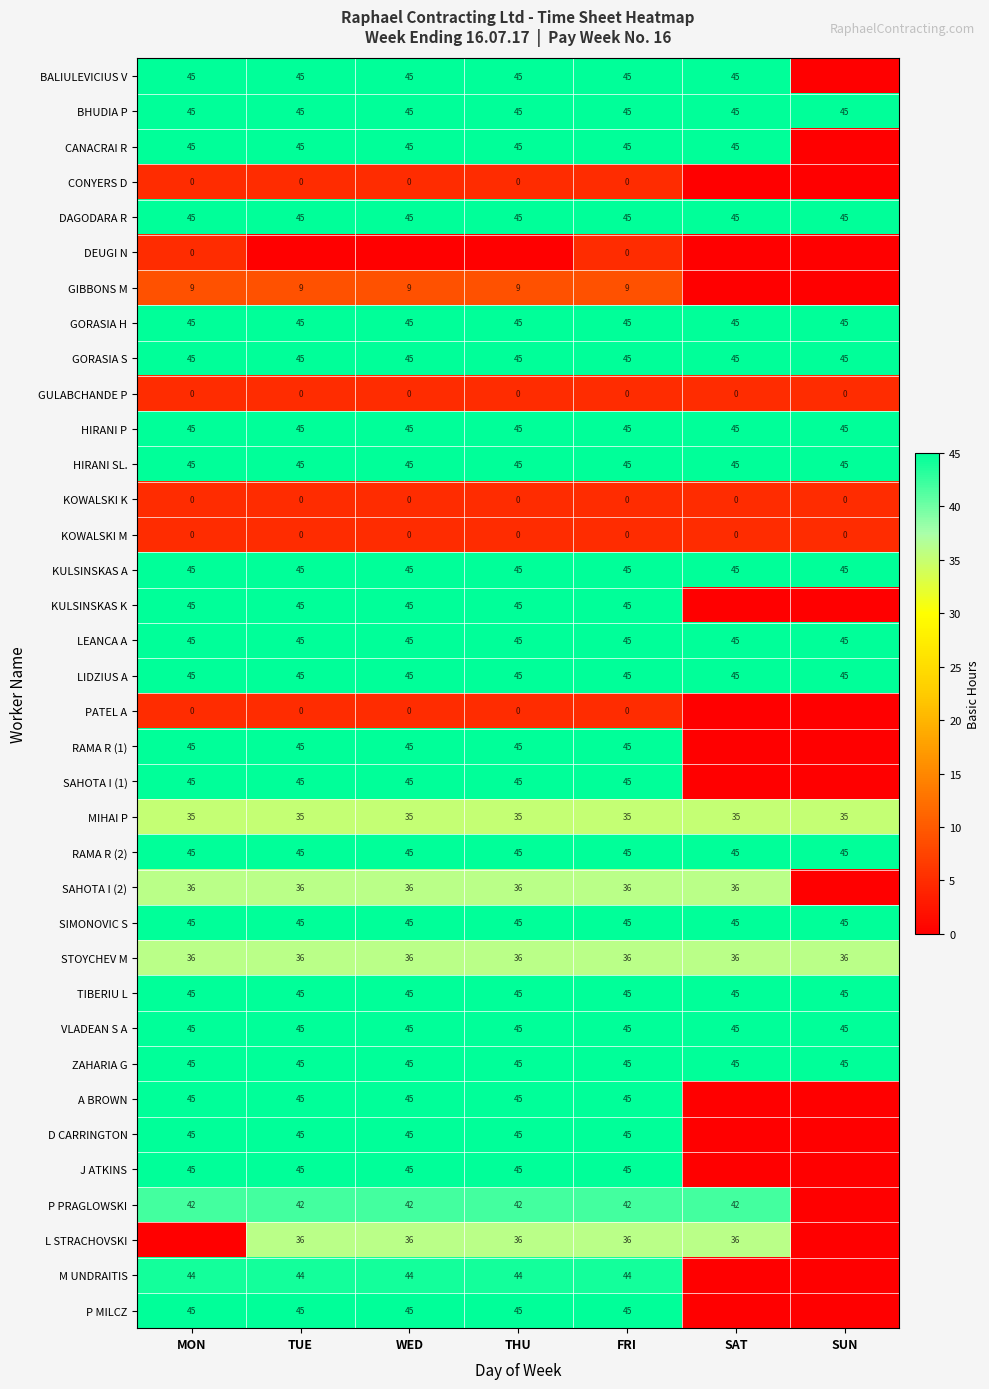

Is the value of PATEL A at THU greater than the value of KULSINSKAS A at SUN?

No